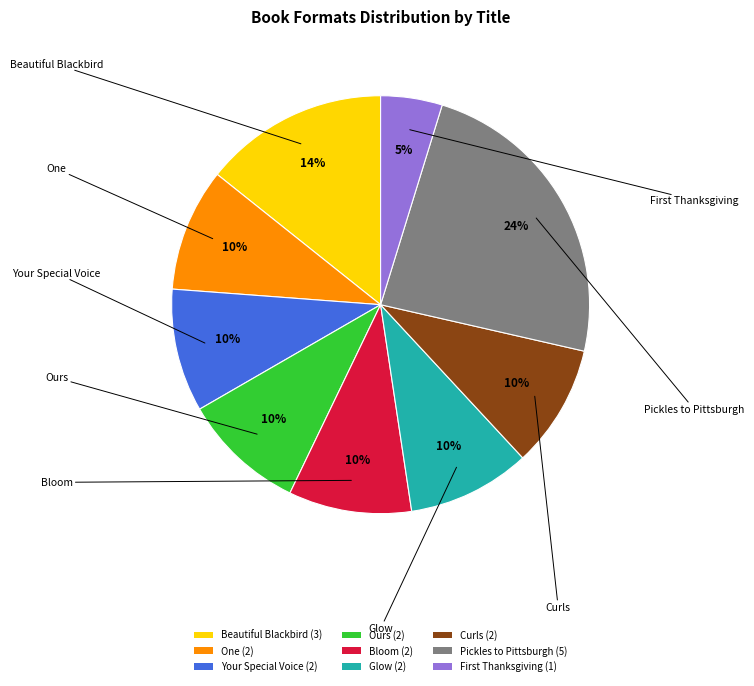

Is it true that Beautiful Blackbird is 14% of the pie?

True